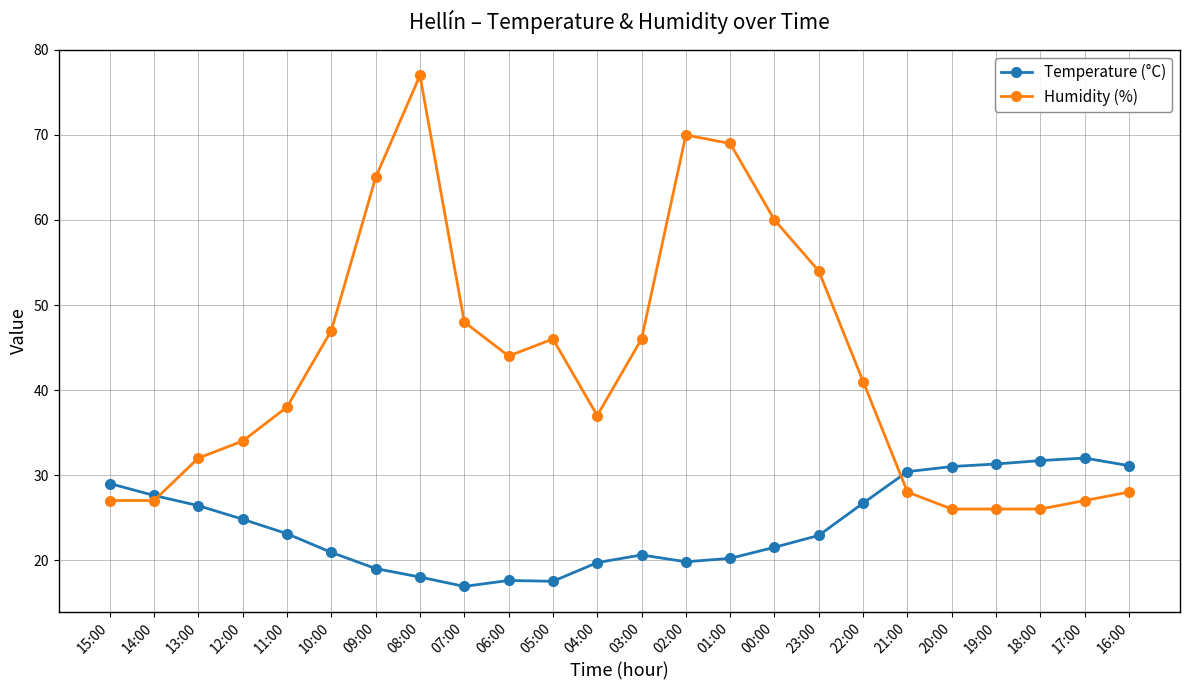

Rank the series by their maximum value, from lowest to highest.

Temperature (°C), Humidity (%)